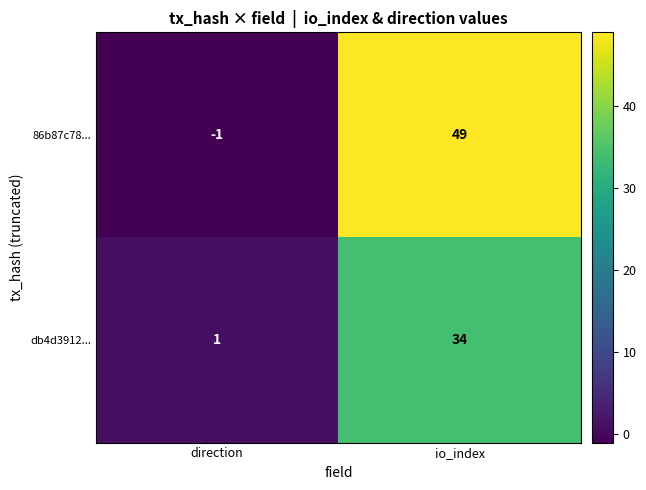

What is the minimum value shown in the chart?

-1